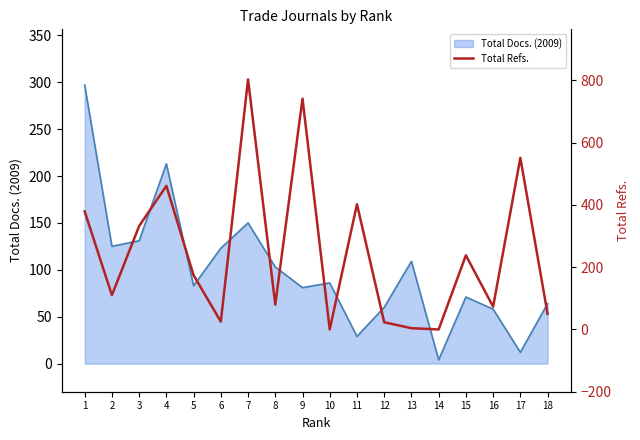

How many interior local peaks (higher than both neighbors) does the data have?

6